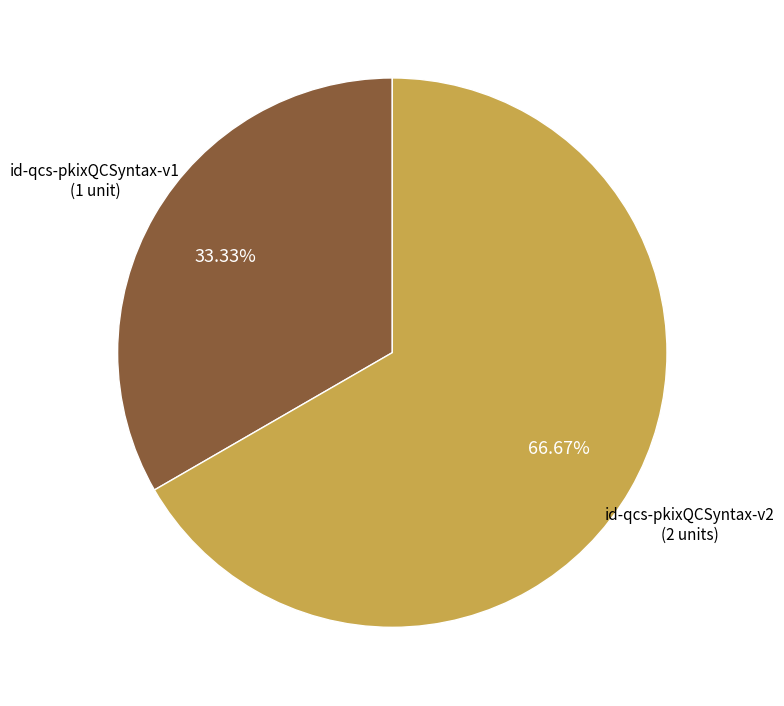

Is there any slice that represents more than half of the pie?

Yes